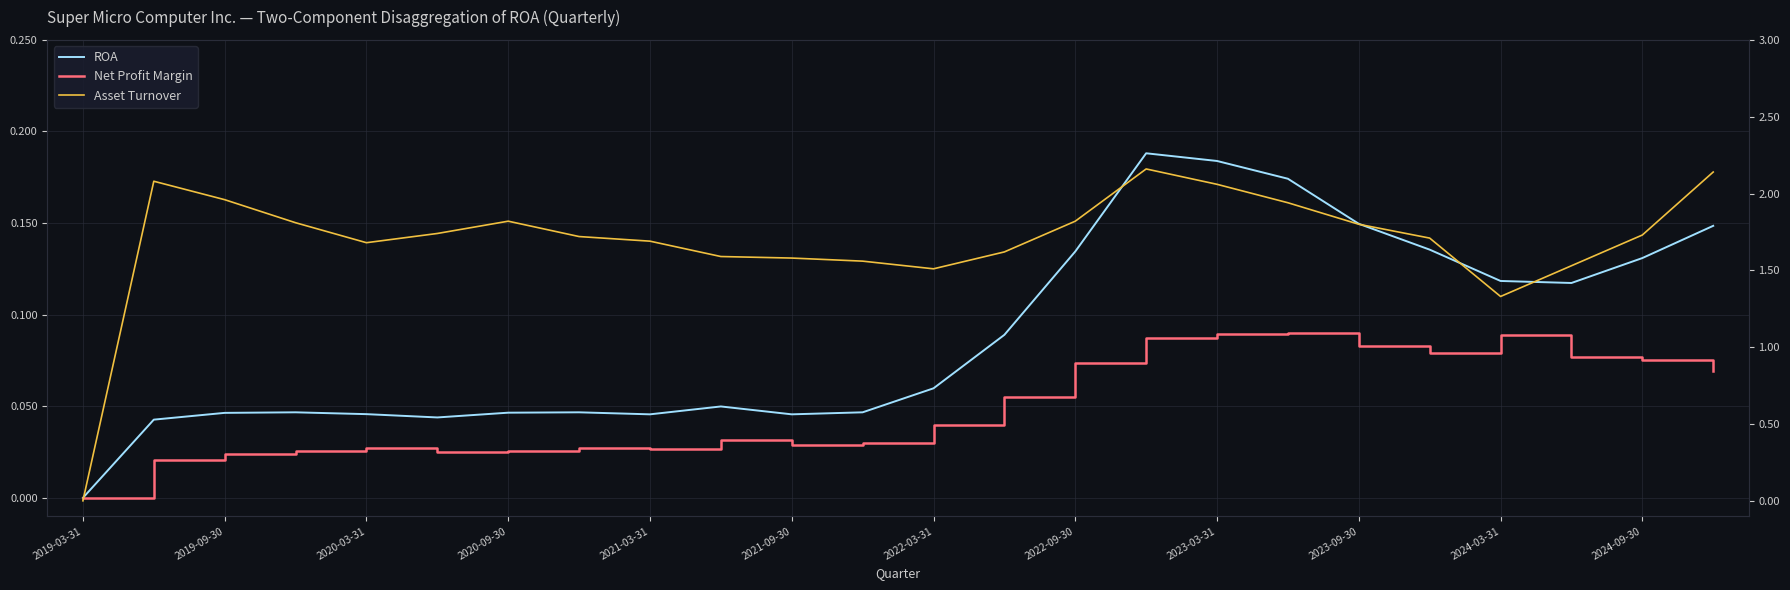

What is the difference between the second highest and minimum values in the Asset Turnover series?

2.1